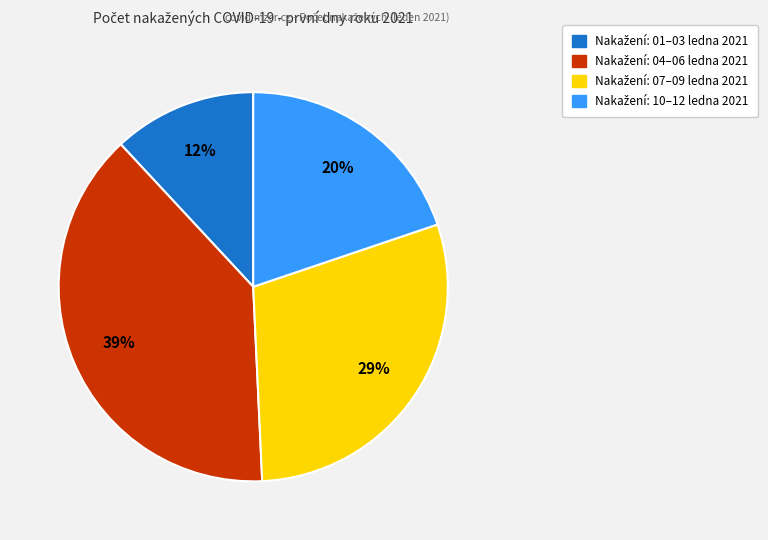

Is there a majority slice in this chart?

No